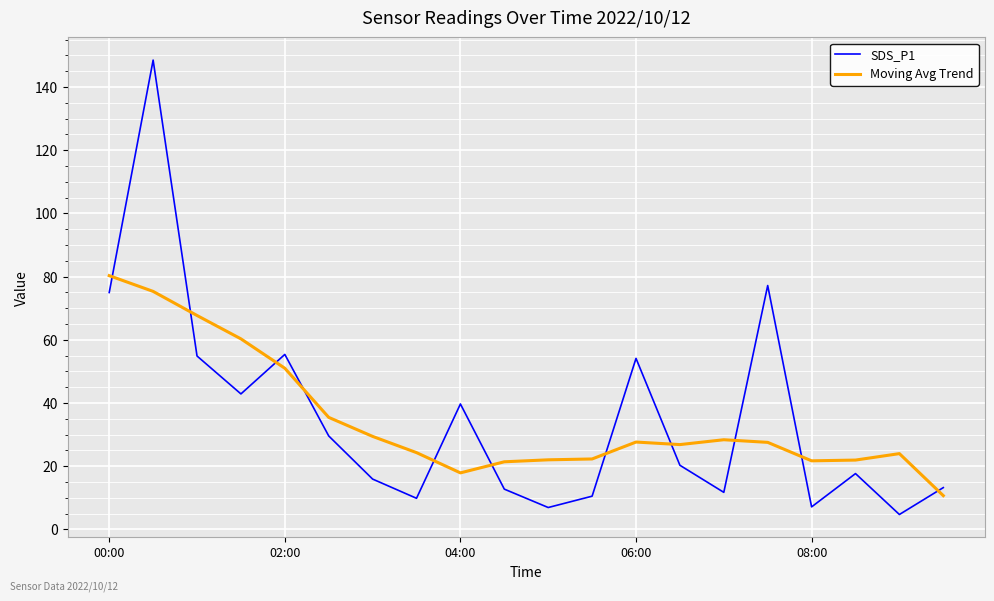

List the series in order of their peak value, highest first.

SDS_P1, Moving Avg Trend